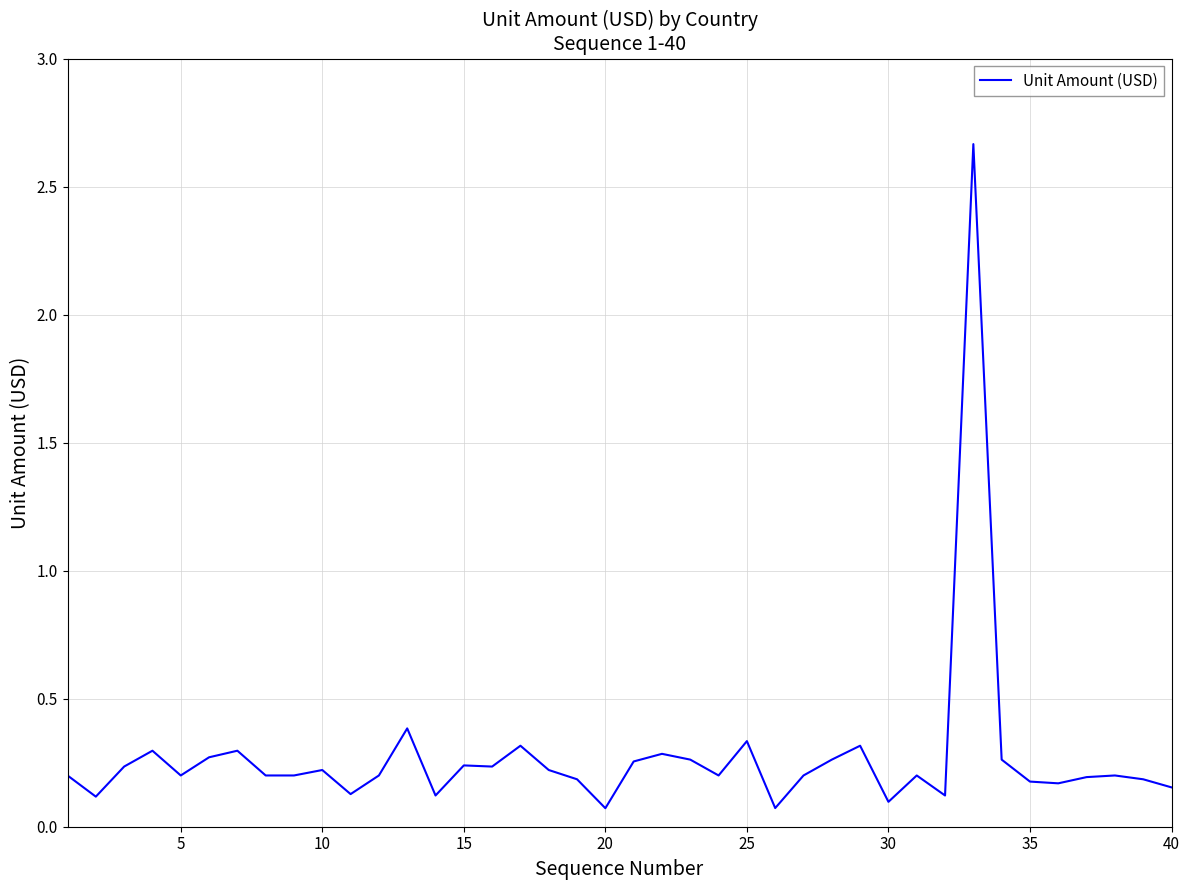

What is the difference between the maximum and minimum values?

2.6